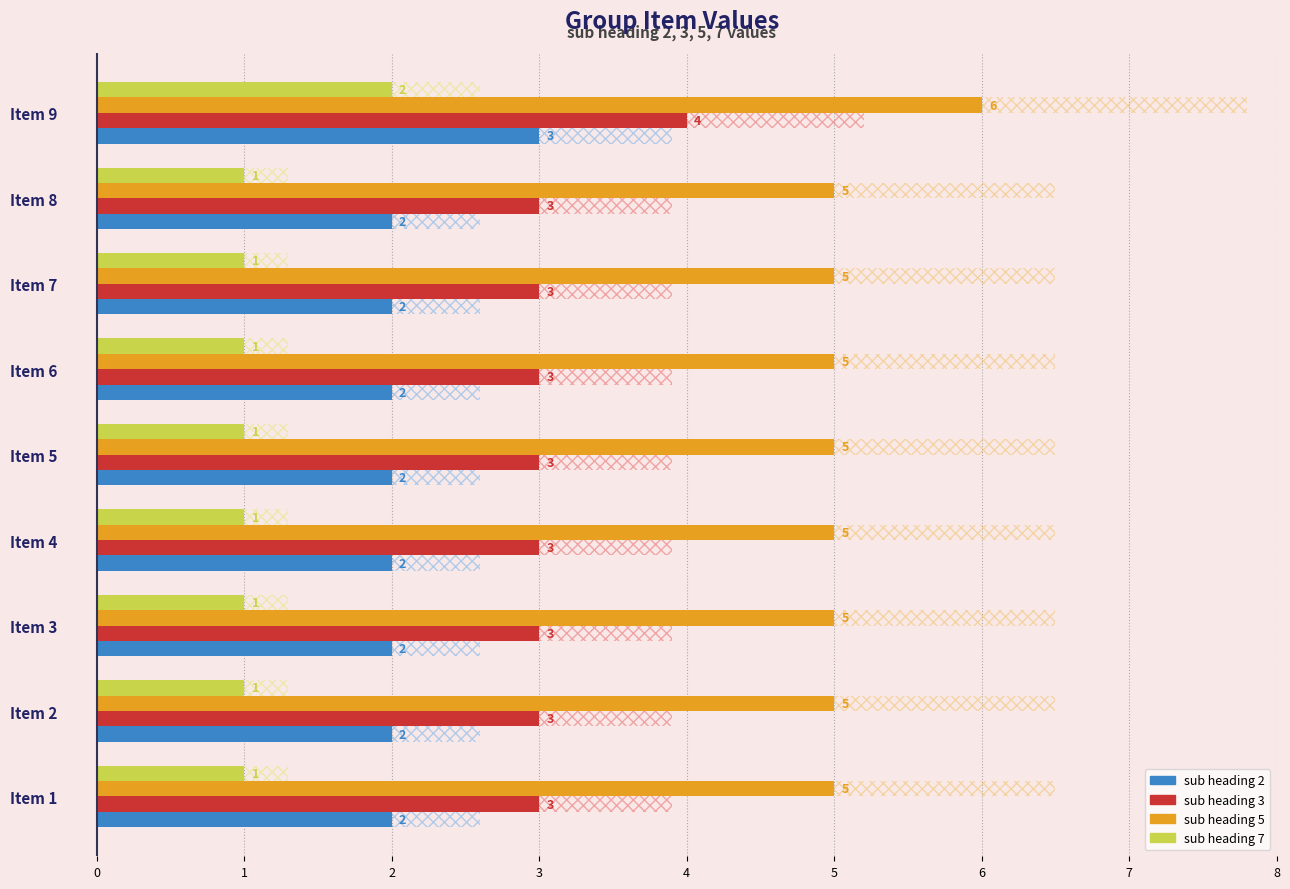

Which series changed the most between Item 5 and Item 9?

sub heading 2